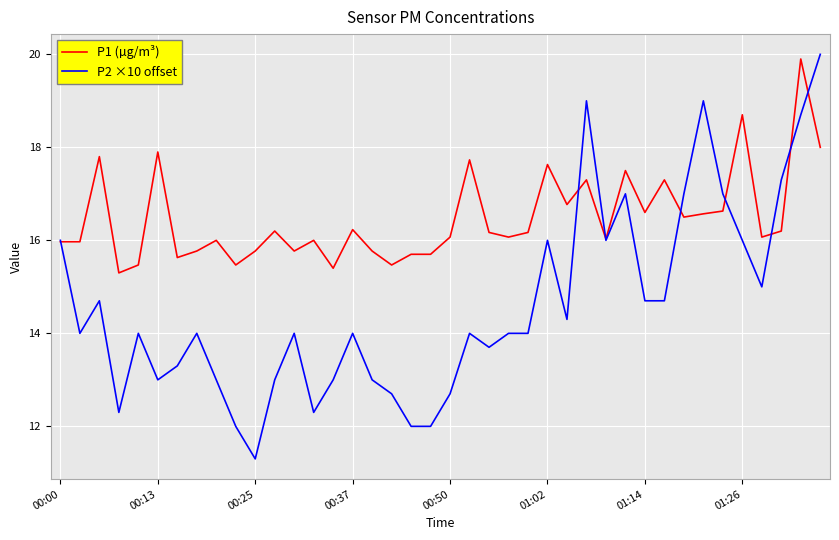

Rank the series by their average value, from lowest to highest.

P2 ×10 offset, P1 (µg/m³)